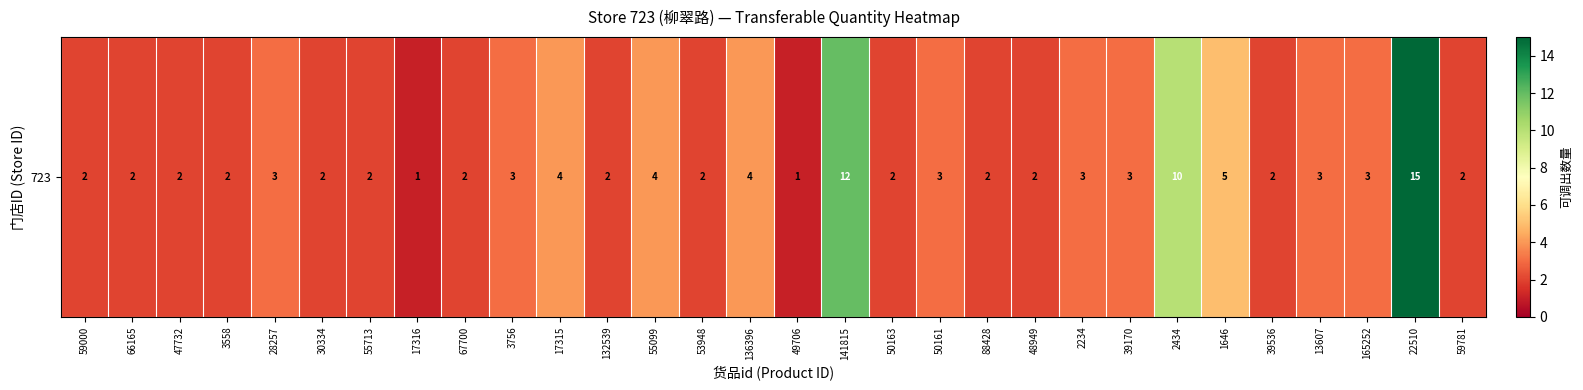

The chart shows a value of 3 at 132539. True or false?

False